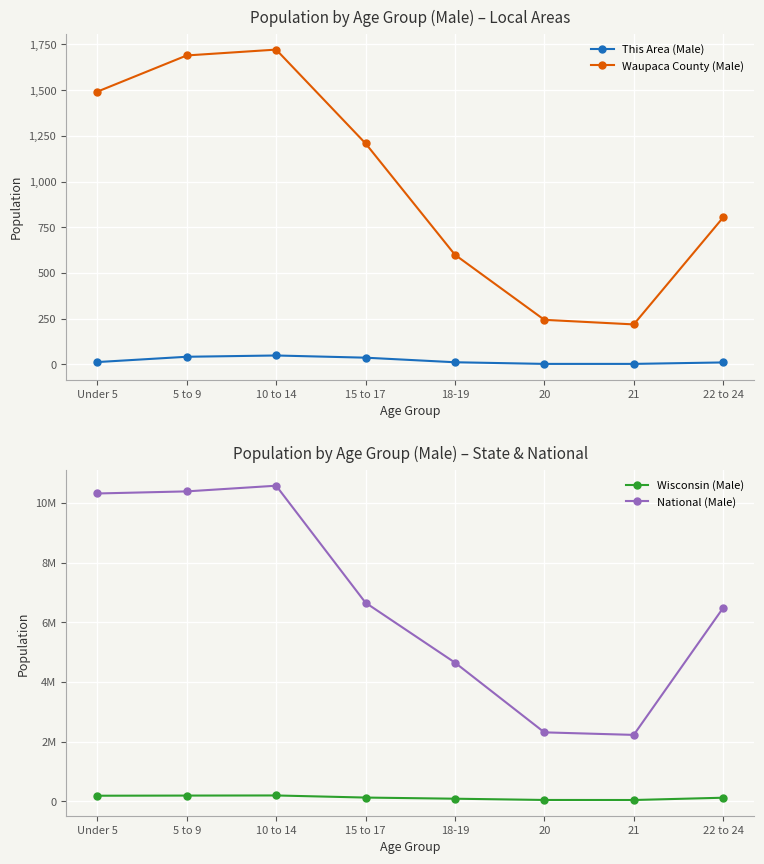

At how many categories does at least one series exceed 6157312?

5